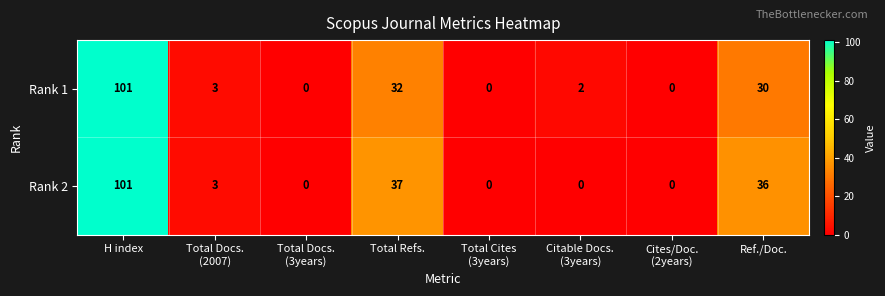

At which label does Rank 1 reach its peak?

H index